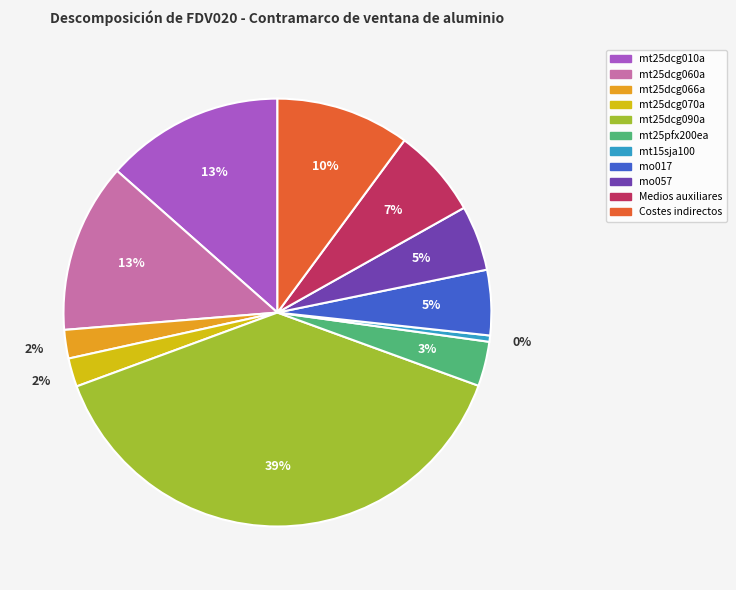

Is it true that Medios auxiliares is 7% of the pie?

True